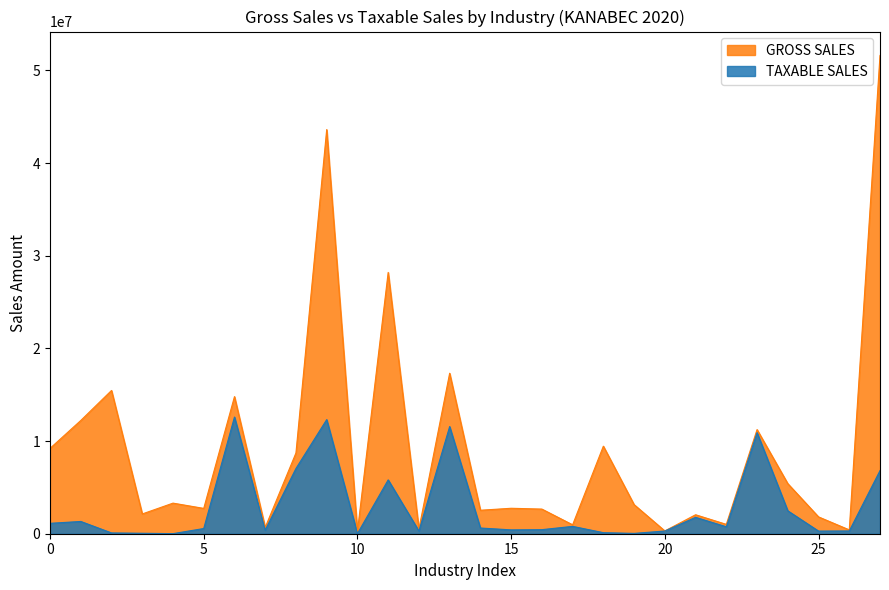

What are all the series names shown in the legend?

GROSS SALES, TAXABLE SALES